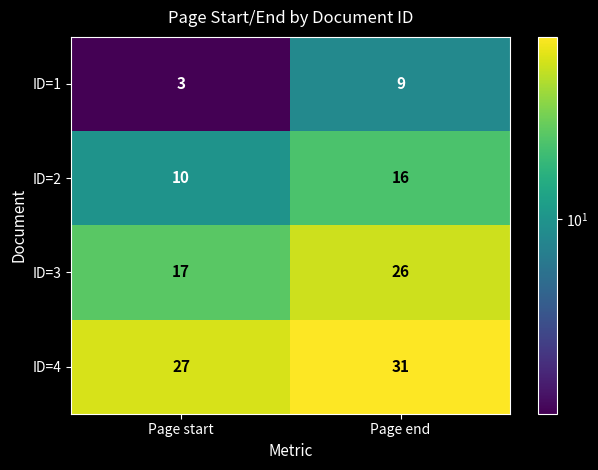

Reading right to left, transcribe all the data shown in this chart.

ID=1: Page end=9	Page start=3
ID=2: Page end=16	Page start=10
ID=3: Page end=26	Page start=17
ID=4: Page end=31	Page start=27